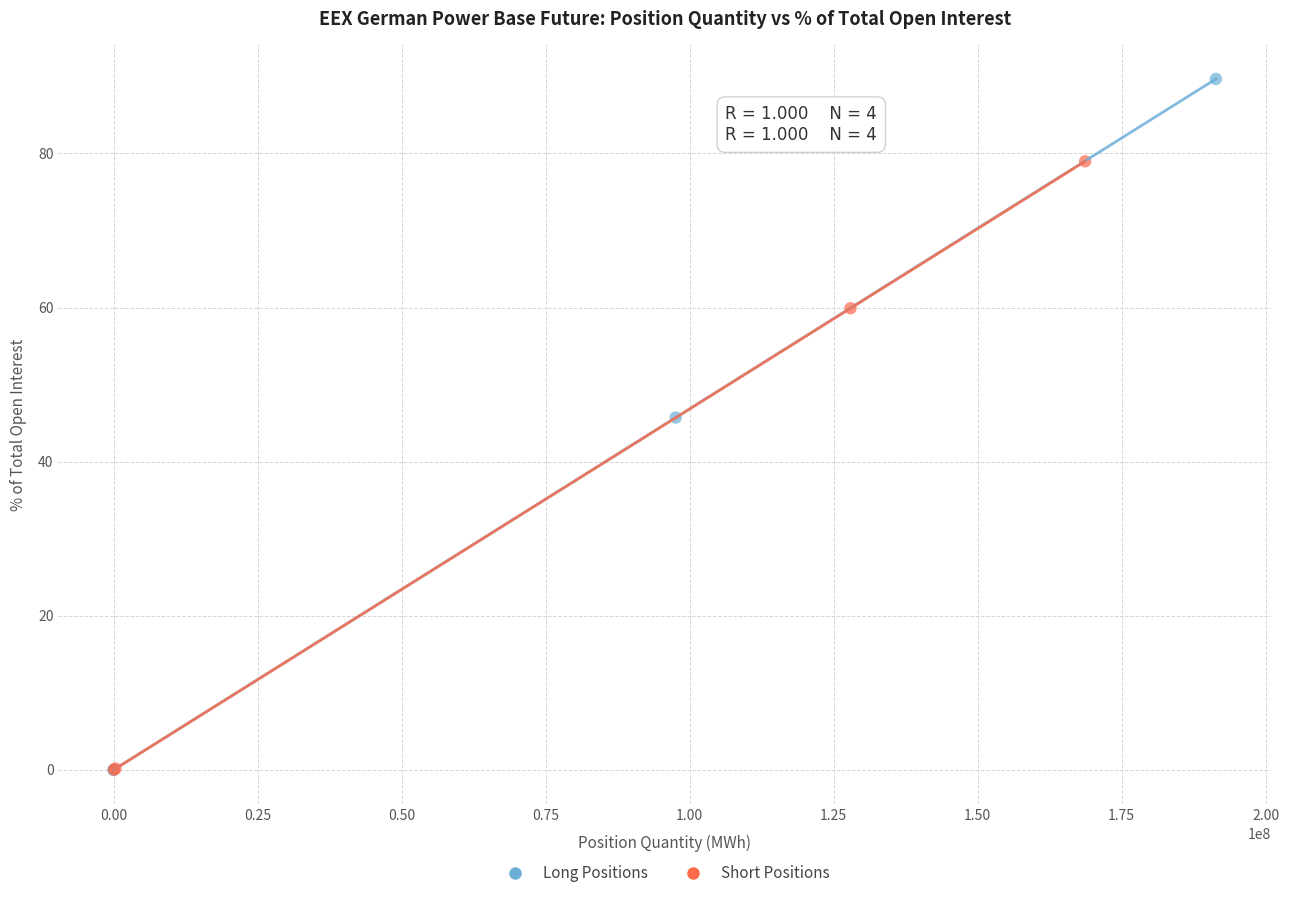

Which series contains the highest Y value?

Long Positions